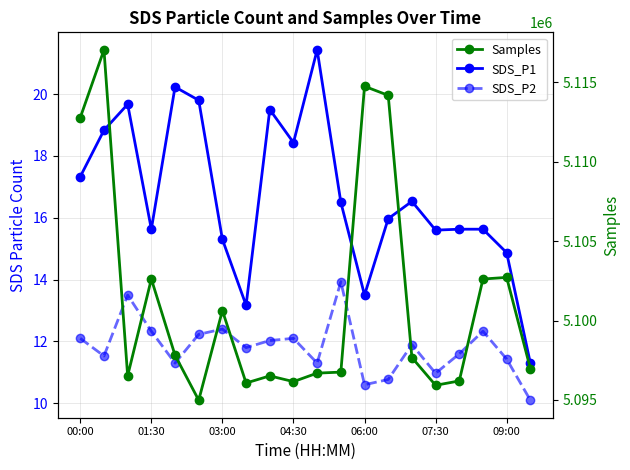

Reading left to right, extract all data points from this chart.

SDS_P1: 17.3	18.8	19.7	15.6	20.2	19.8	15.3	13.2	19.5	18.4	21.4	16.5	13.5	16.0	16.5	15.6	15.6	15.6	14.9	11.3
SDS_P2: 12.1	11.5	13.5	12.3	11.3	12.2	12.4	11.8	12.0	12.1	11.3	13.9	10.6	10.8	11.9	11.0	11.6	12.3	11.4	10.1
Samples: 5112780.0	5117044.0	5096518.0	5102615.0	5097819.0	5094985.0	5100628.0	5096067.0	5096516.0	5096155.0	5096690.0	5096754.0	5114750.0	5114179.0	5097671.0	5095924.0	5096199.0	5102615.0	5102716.0	5096981.0